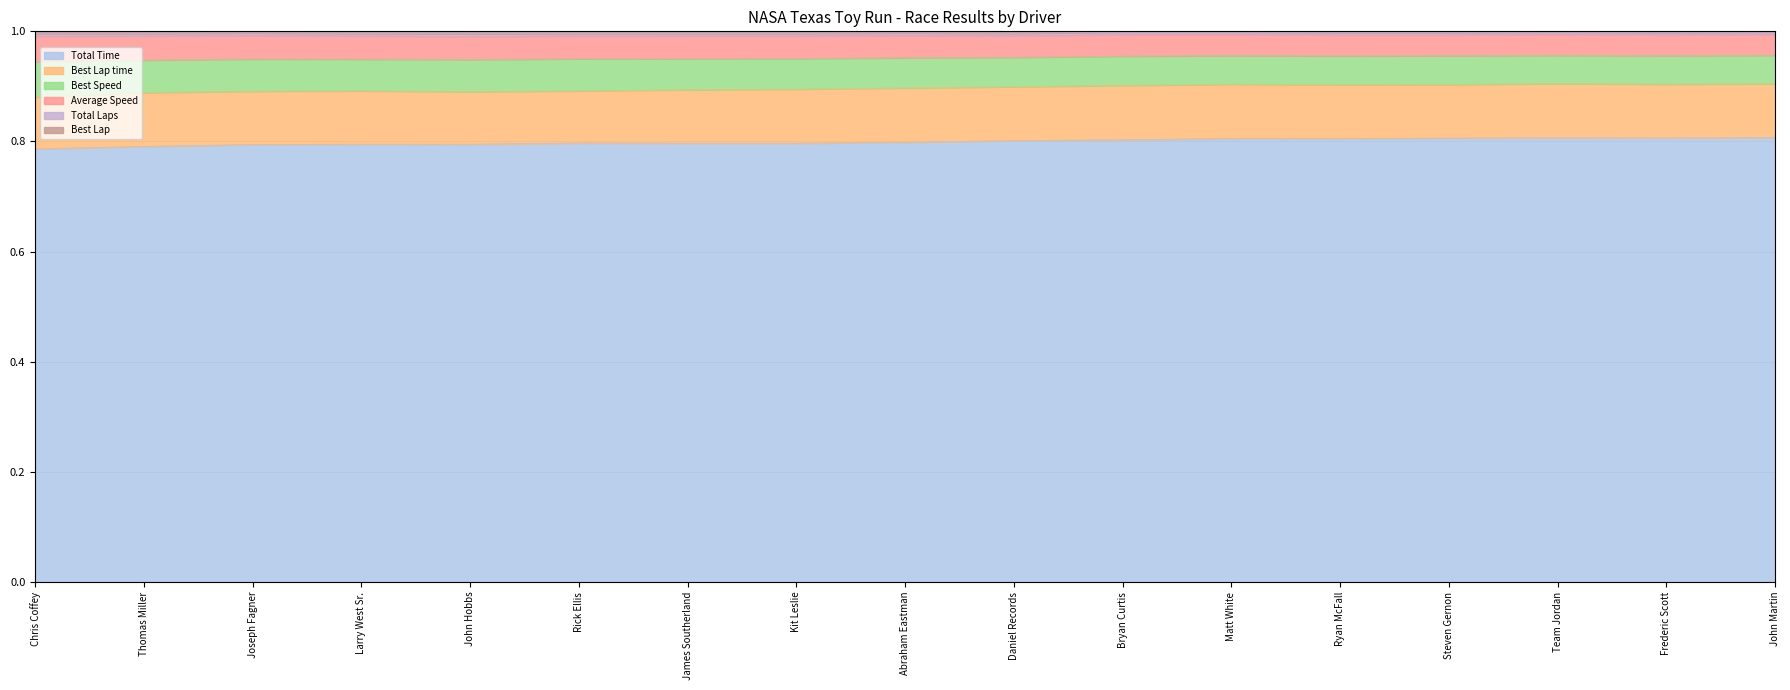

Which category has the lowest value in the Average Speed series?

Chris Coffey